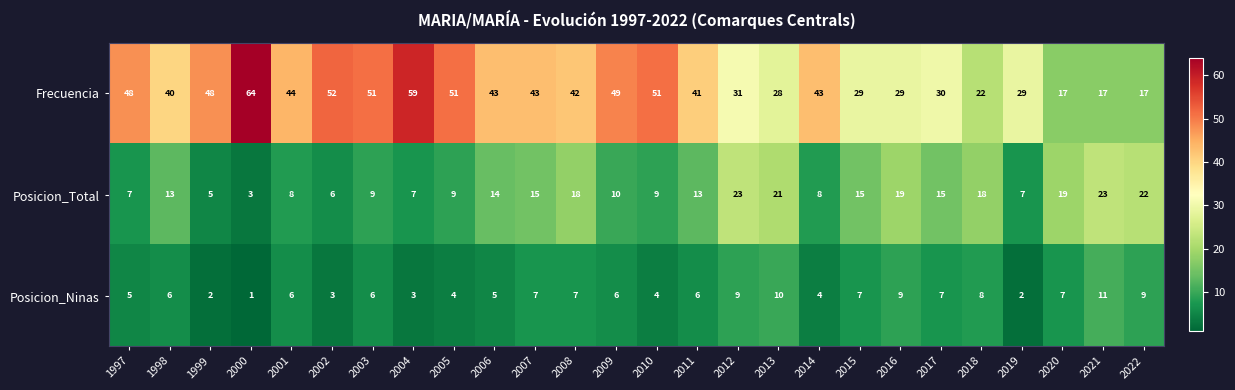

Between 2003 and 2020, which series saw the biggest shift?

Frecuencia